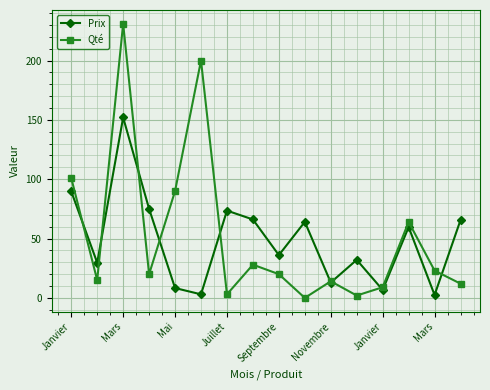

What is the greatest value displayed?

231.0